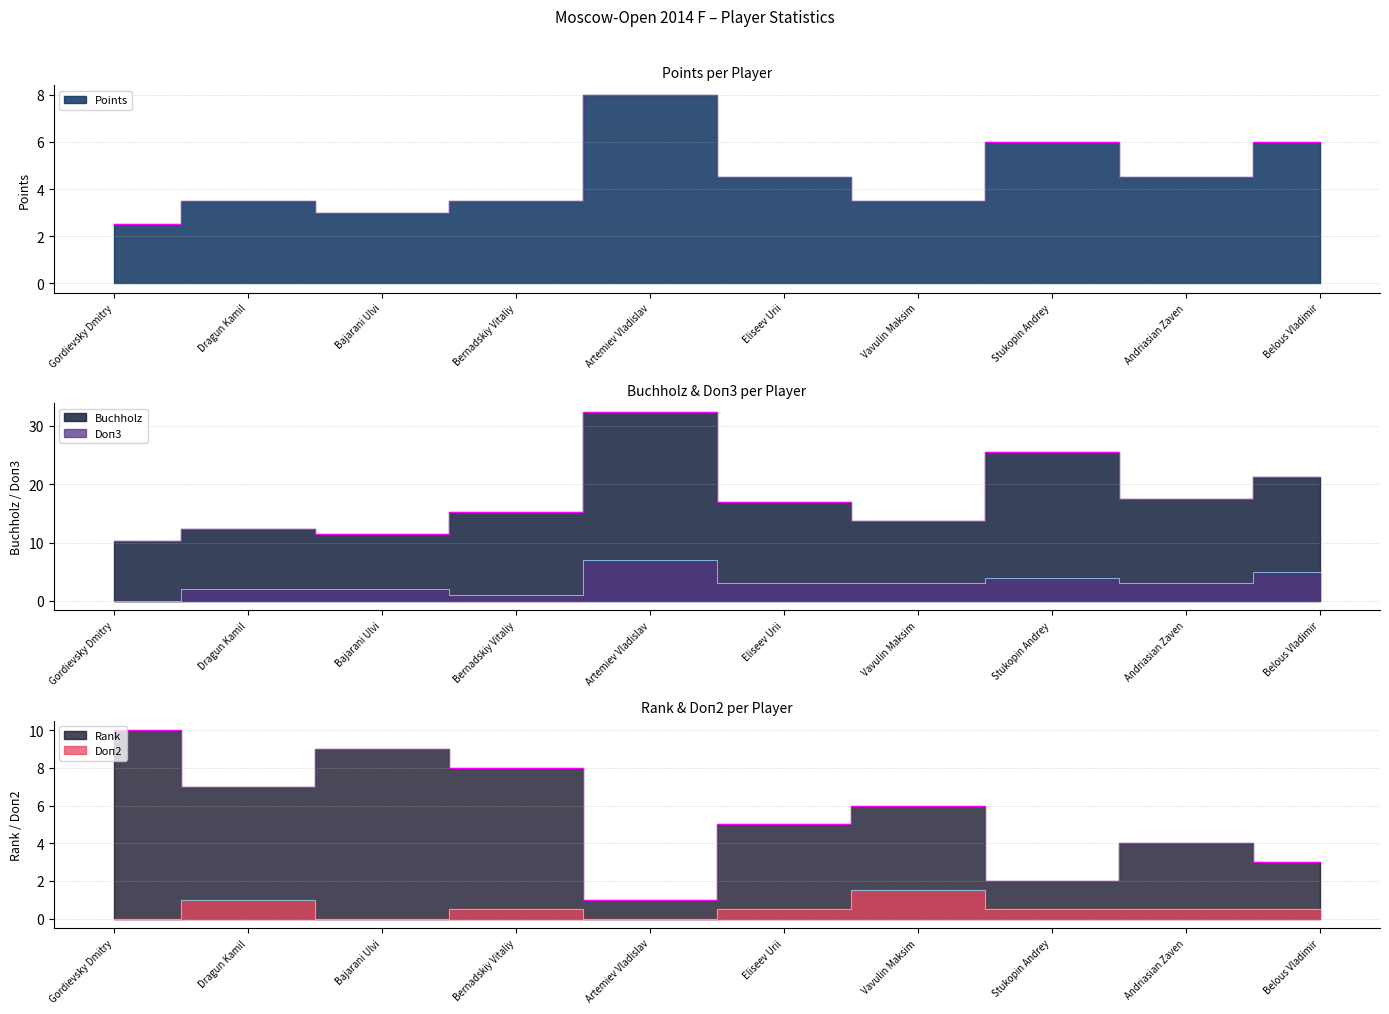

At which category is the sum across all series the highest?

Artemiev Vladislav